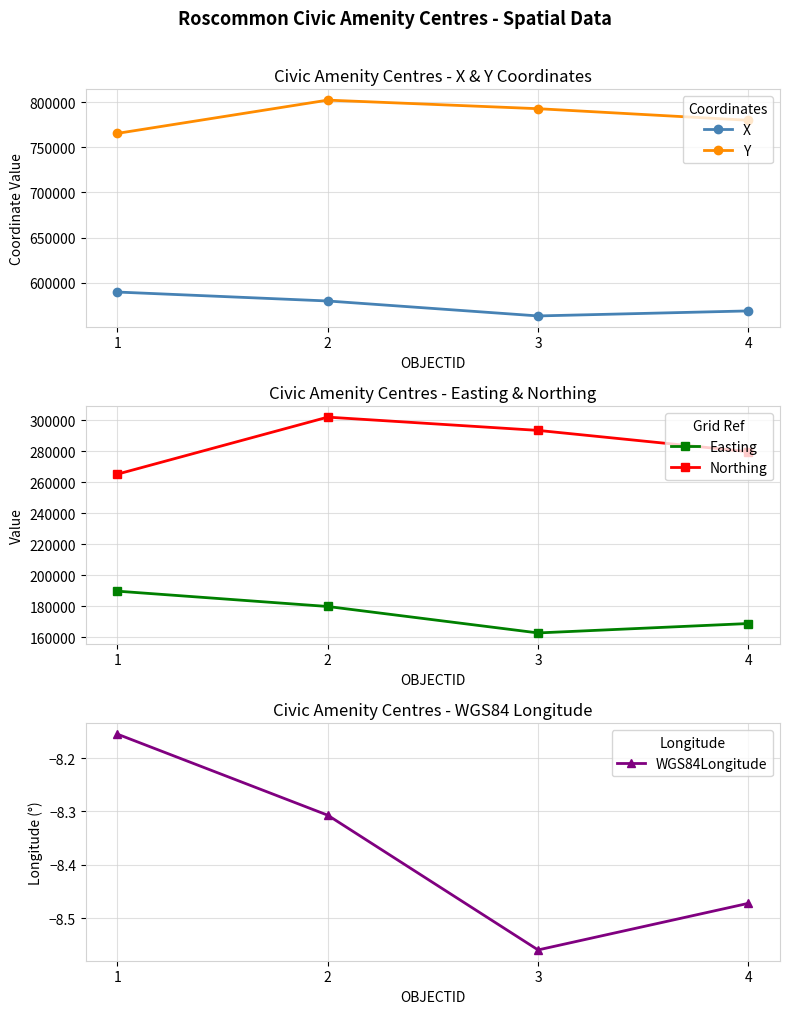

True or false: Easting and X cross at least once.

False